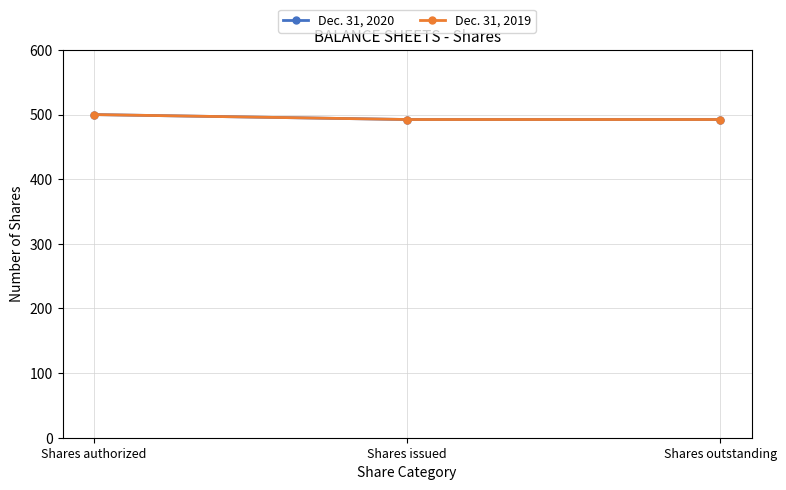

Which label corresponds to the smallest value in the chart?

Shares issued